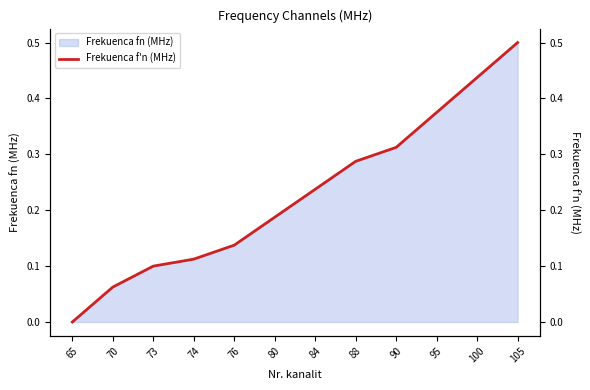

What is the difference between the maximum and second lowest values?

0.4